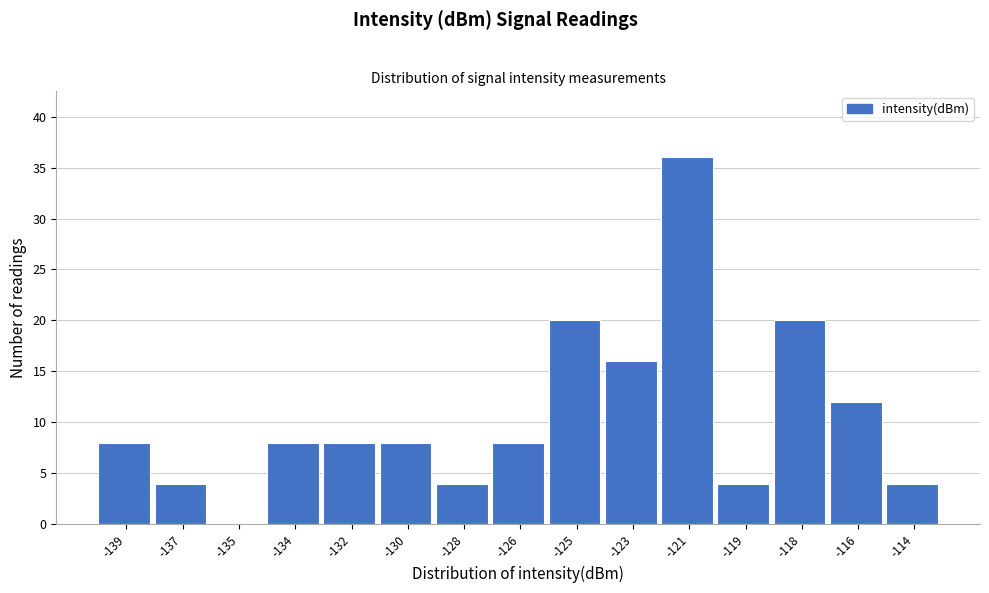

Reading left to right, list all the values displayed in this chart.

-139=8	-137=4	-135=0	-134=8	-132=8	-130=8	-128=4	-126=8	-125=20	-123=16	-121=36	-119=4	-118=20	-116=12	-114=4